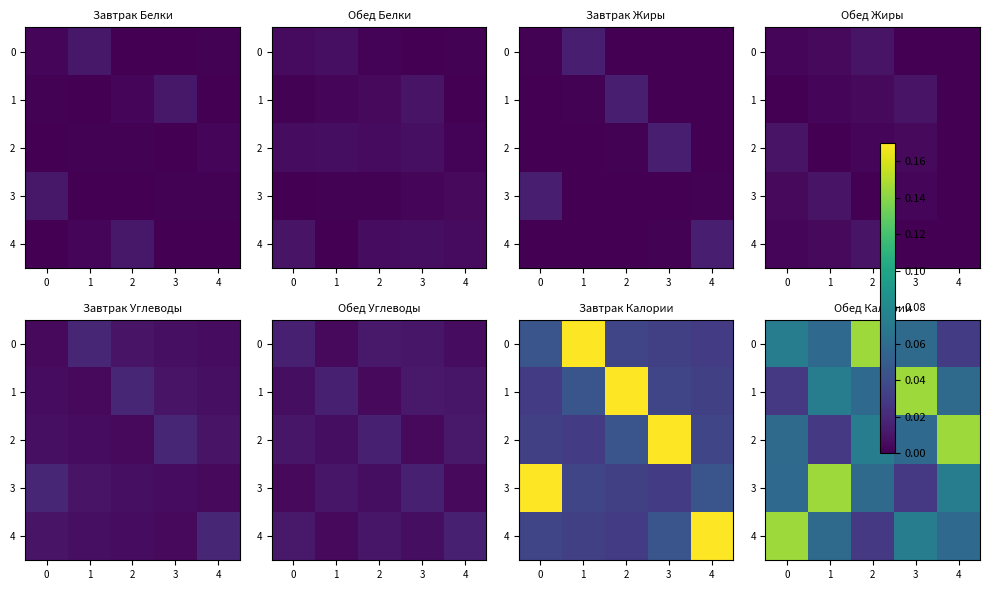

Where is 3 nearest to the value 0?

3